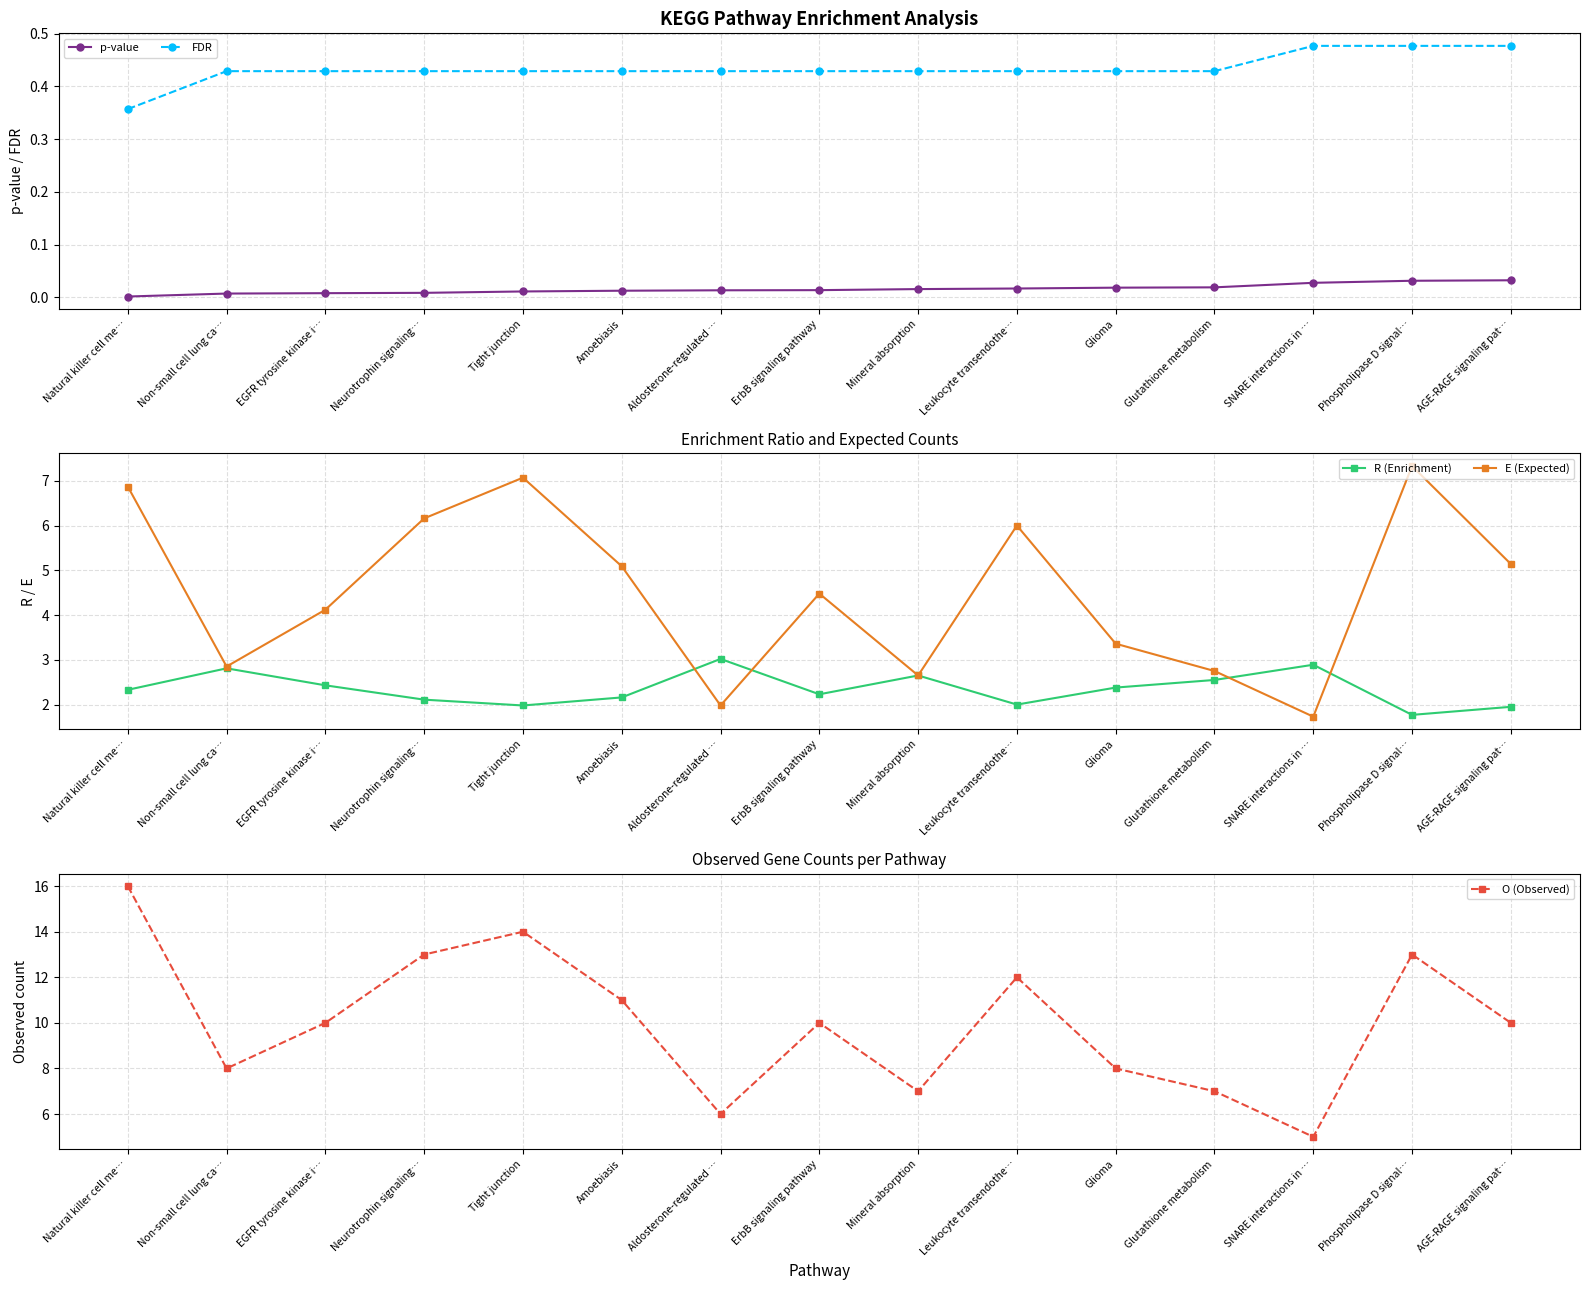

Which series has the largest total across all categories?

O (Observed)